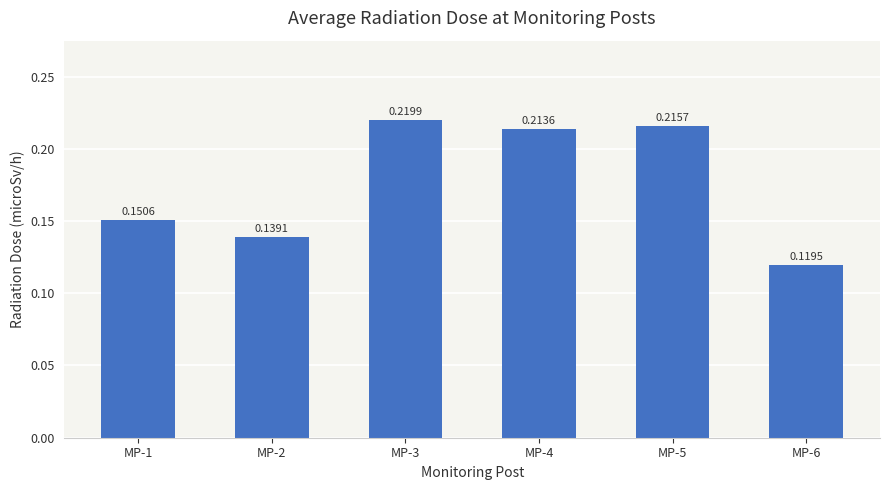

What is the sum of all values?

1.1